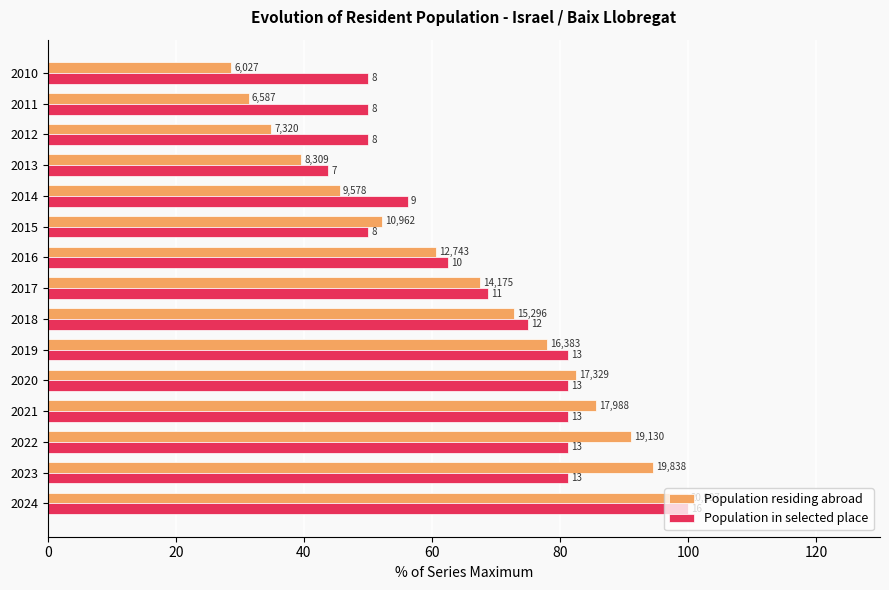

What are all the series names shown in the legend?

Population residing abroad, Population in selected place